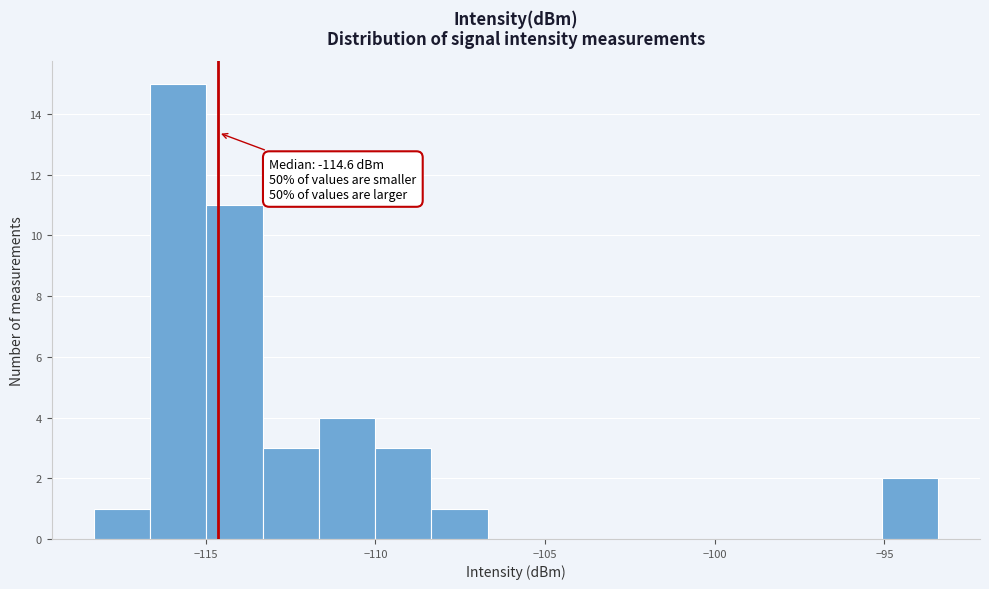

Read against the x-axis, roughly where is the centre of the tallest bar?

-116.0